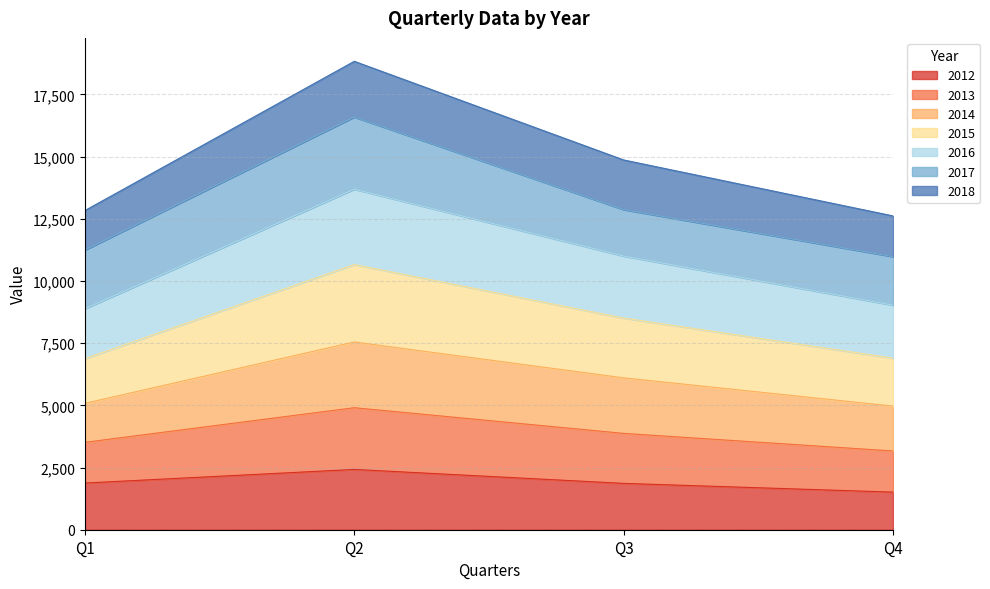

What is the average value of the 2012 series?

1919